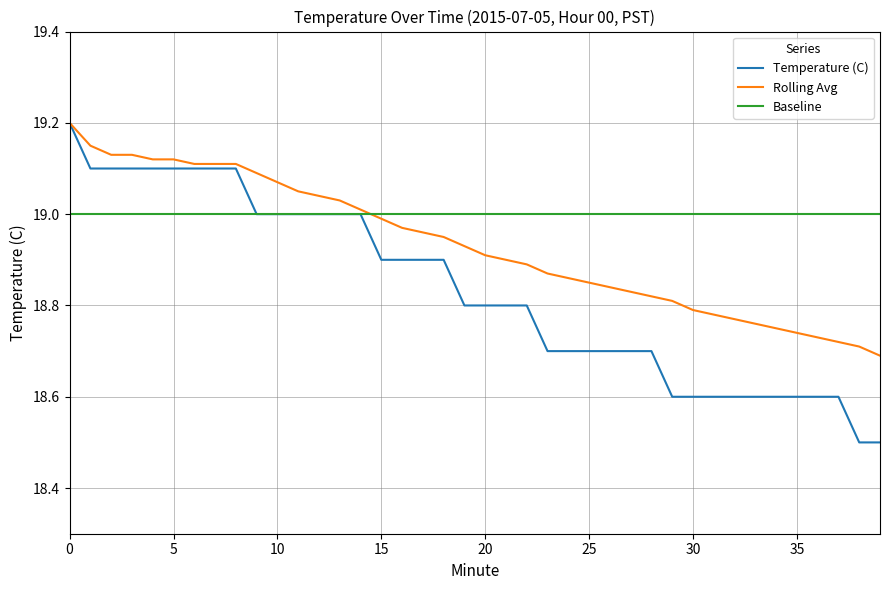

What is the minimum value shown in the chart?

18.5